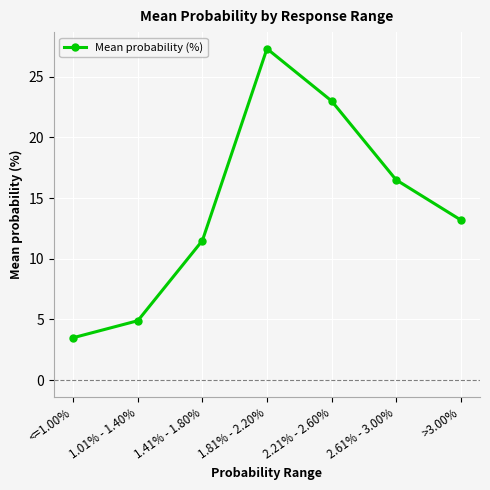

List the labels in order of value, smallest first.

<=1.00%, 1.01% - 1.40%, 1.41% - 1.80%, >3.00%, 2.61% - 3.00%, 2.21% - 2.60%, 1.81% - 2.20%